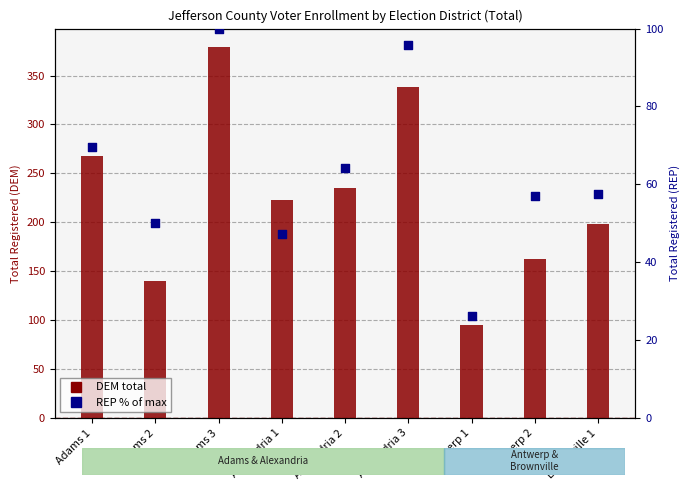

Which series has the largest Y range (max minus min)?

DEM